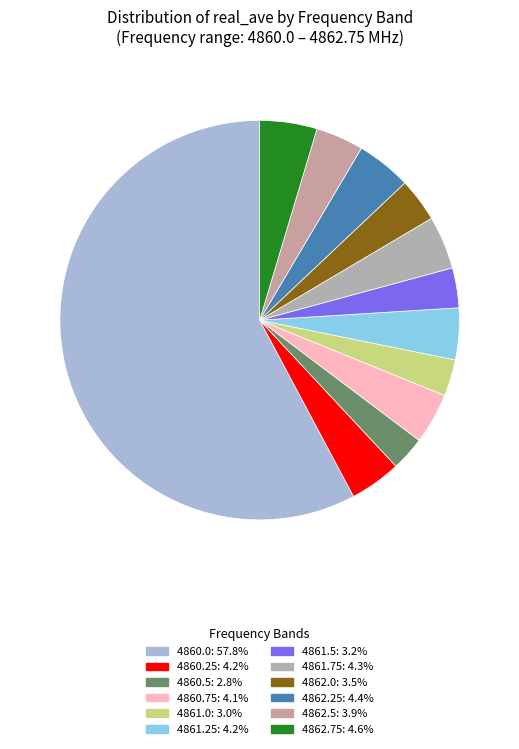

Is it true that 4862.25 is 4% of the pie?

True